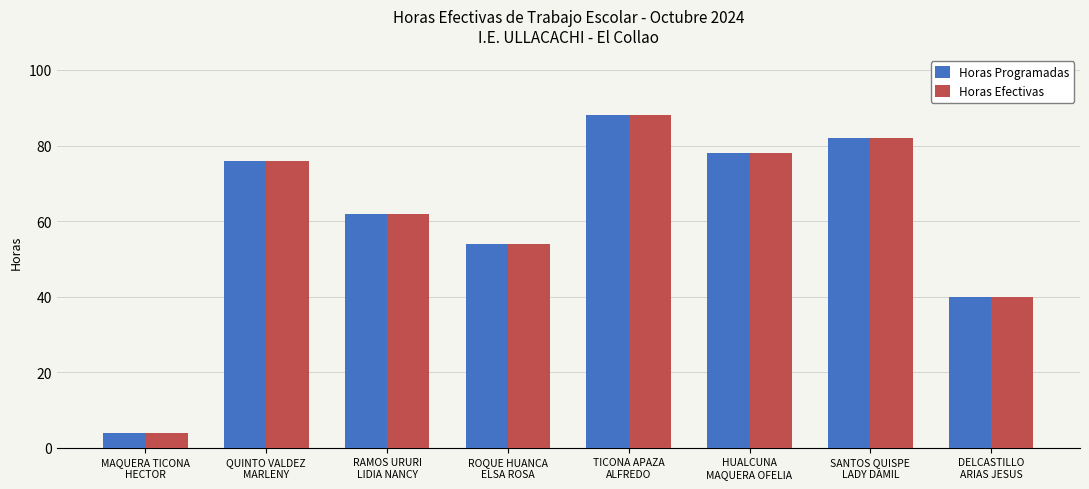

Which label corresponds to the largest value in the chart?

TICONA APAZA
ALFREDO